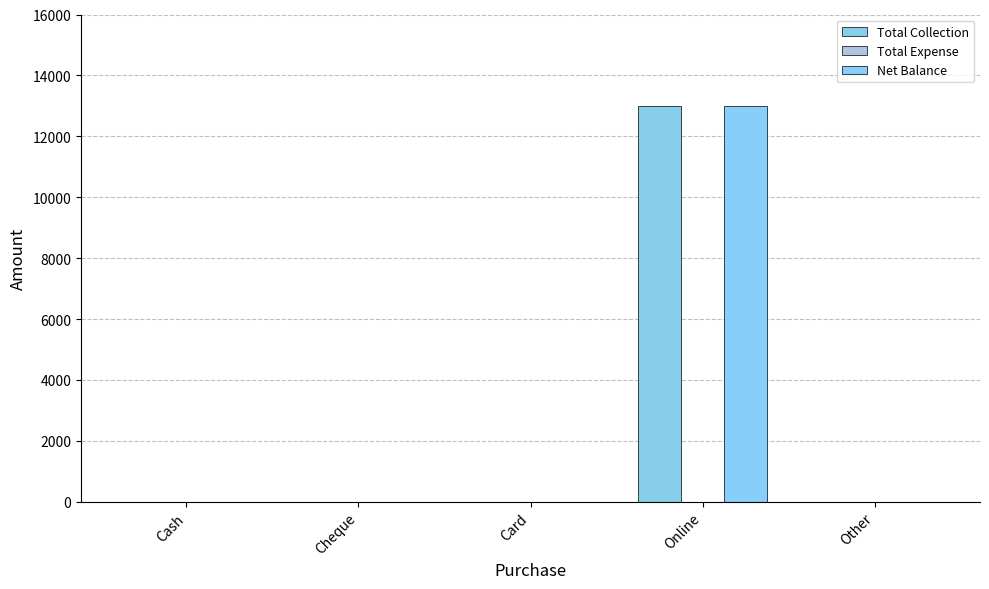

Are the bars grouped side by side (vs. stacked)?

Yes